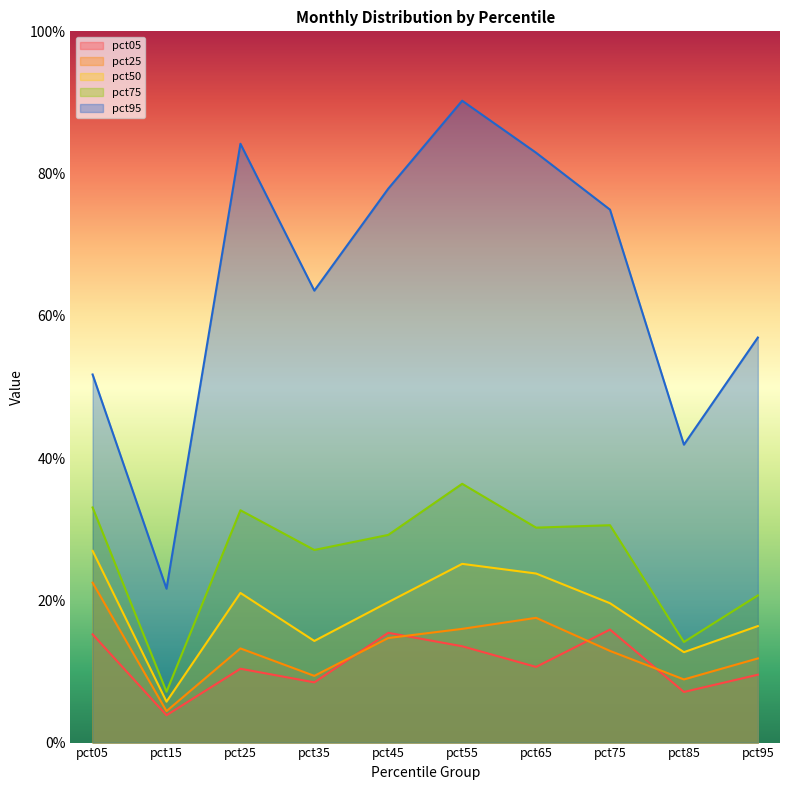

In pct50, how many points are lower than both neighbors (excluding endpoints)?

3